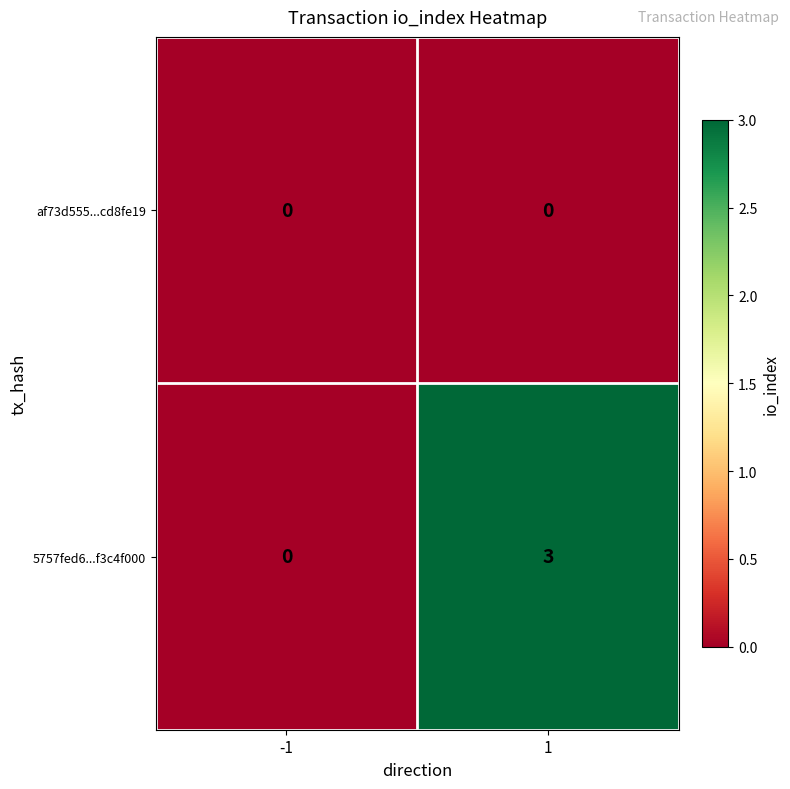

The value of 5757fed6...f3c4f000 at 1 is 5. True or false?

False